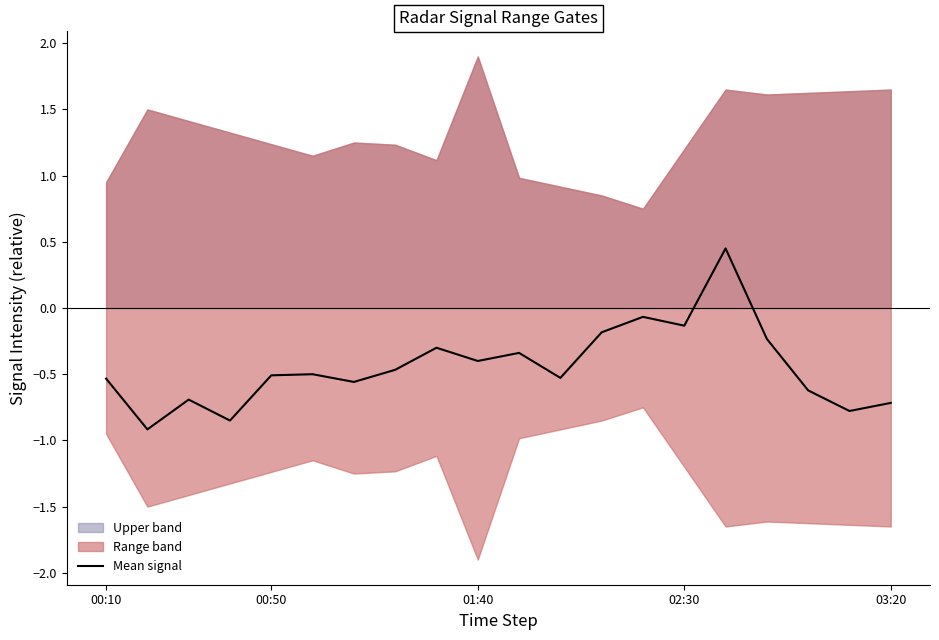

True or false: the data shows -0.1 at 02:30.

True